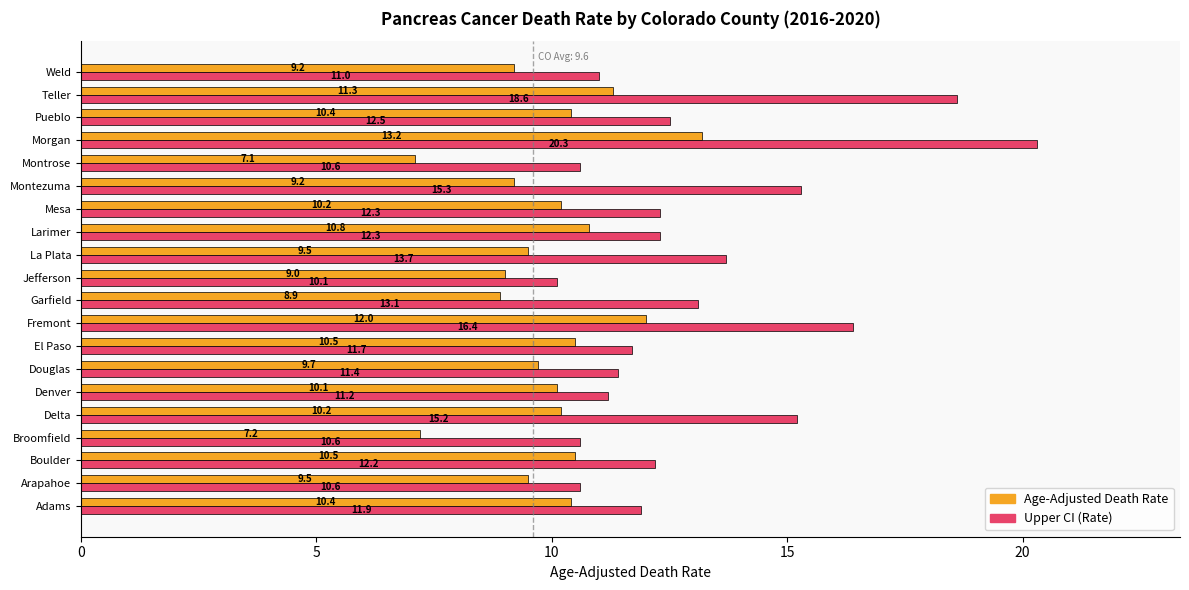

Is it true that Upper CI (Rate) equals 18.6 at Teller?

True